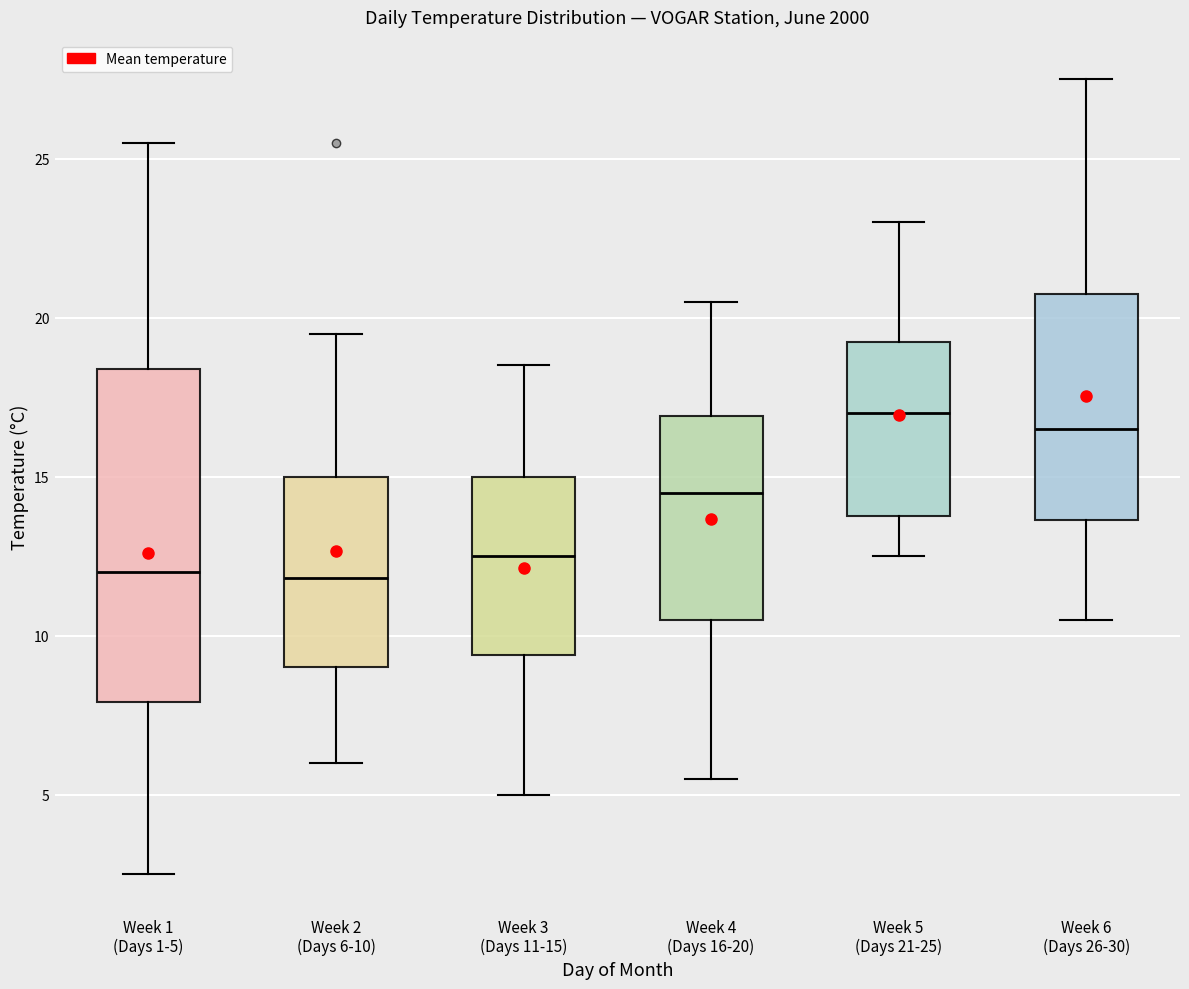

Comparing the boxes themselves (not the whiskers), which one is the tallest?

Week 1 (Days 1-5)